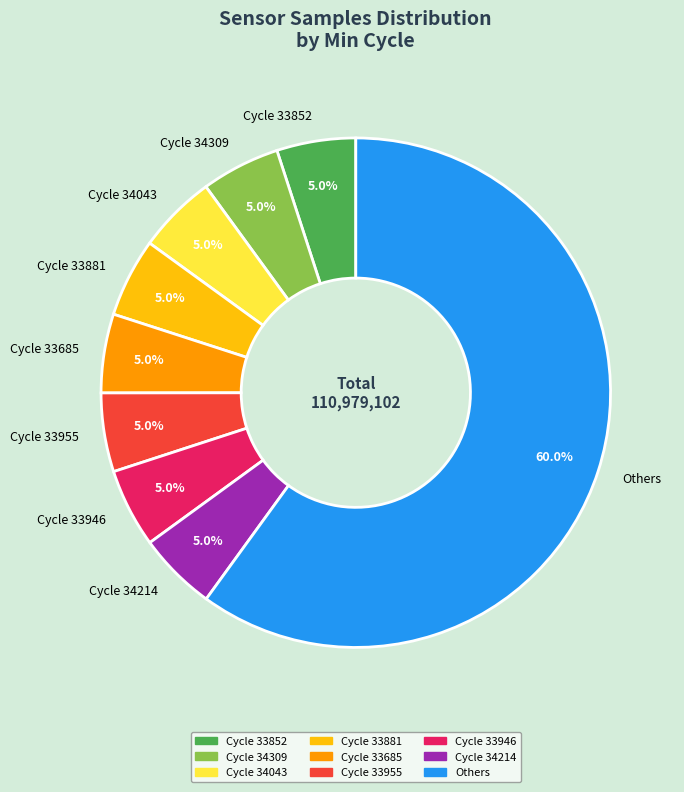

Which category accounts for the majority?

Others